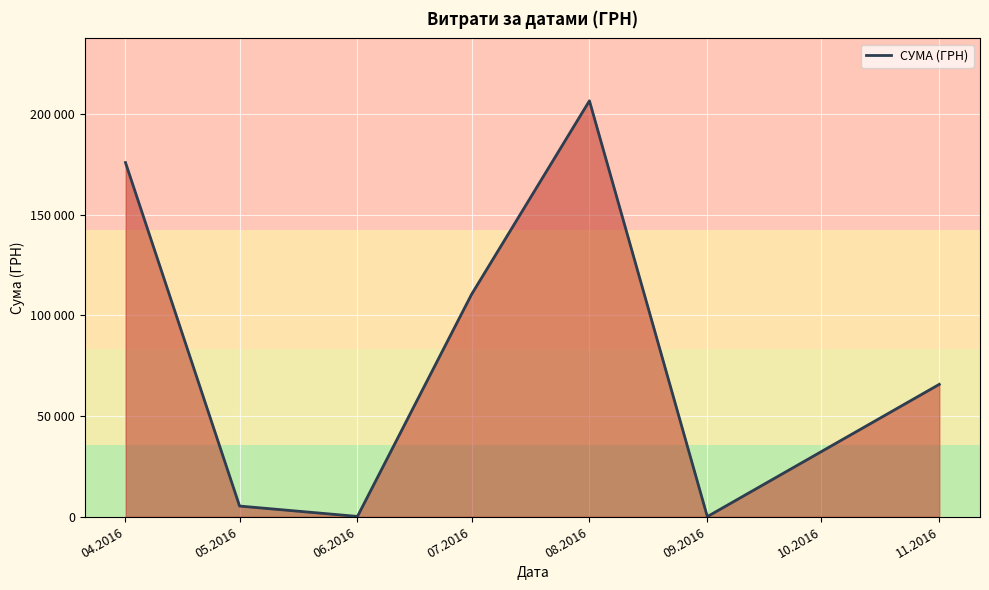

Does the chart display data point markers on the line(s)?

No